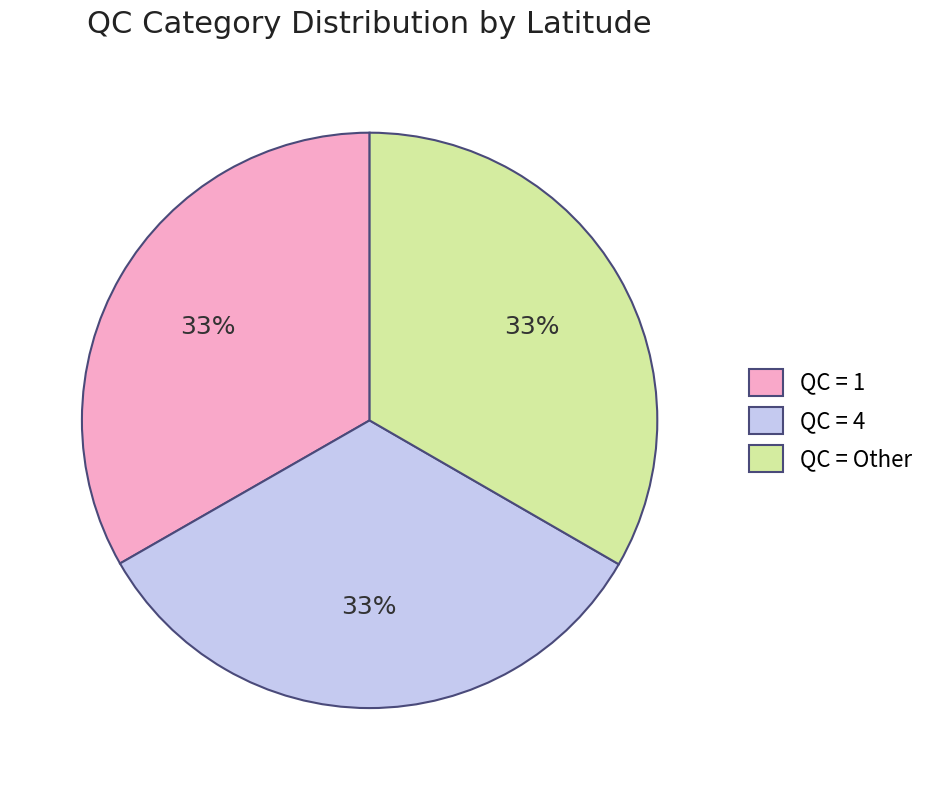

Count the number of slices in the pie.

3